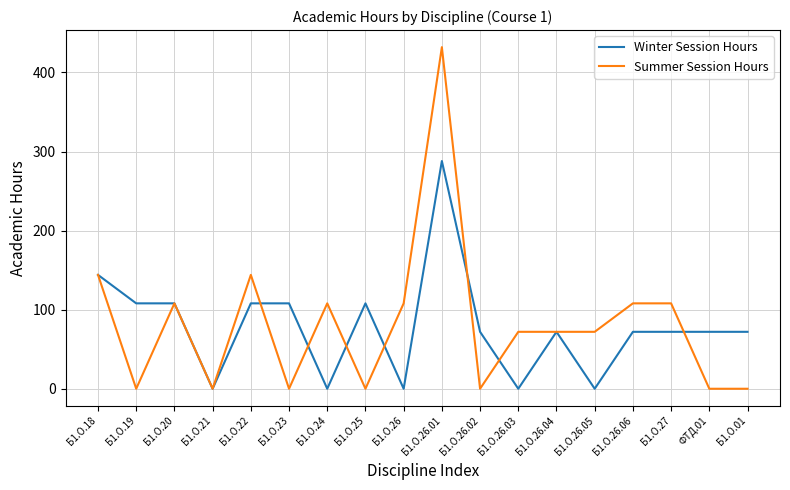

How many lines are shown in the chart?

2